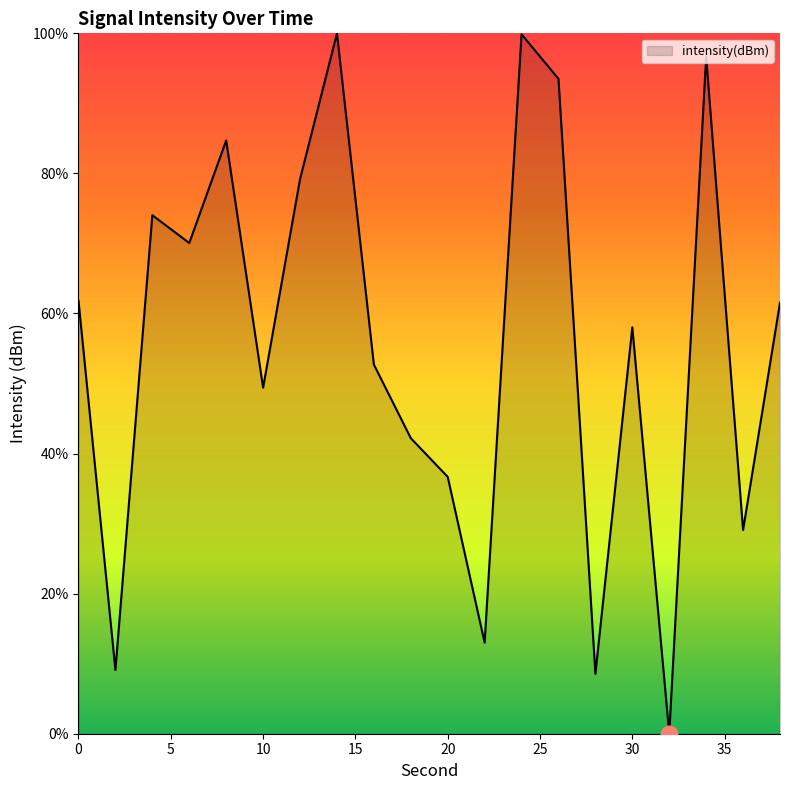

What is the greatest value displayed?

100.0